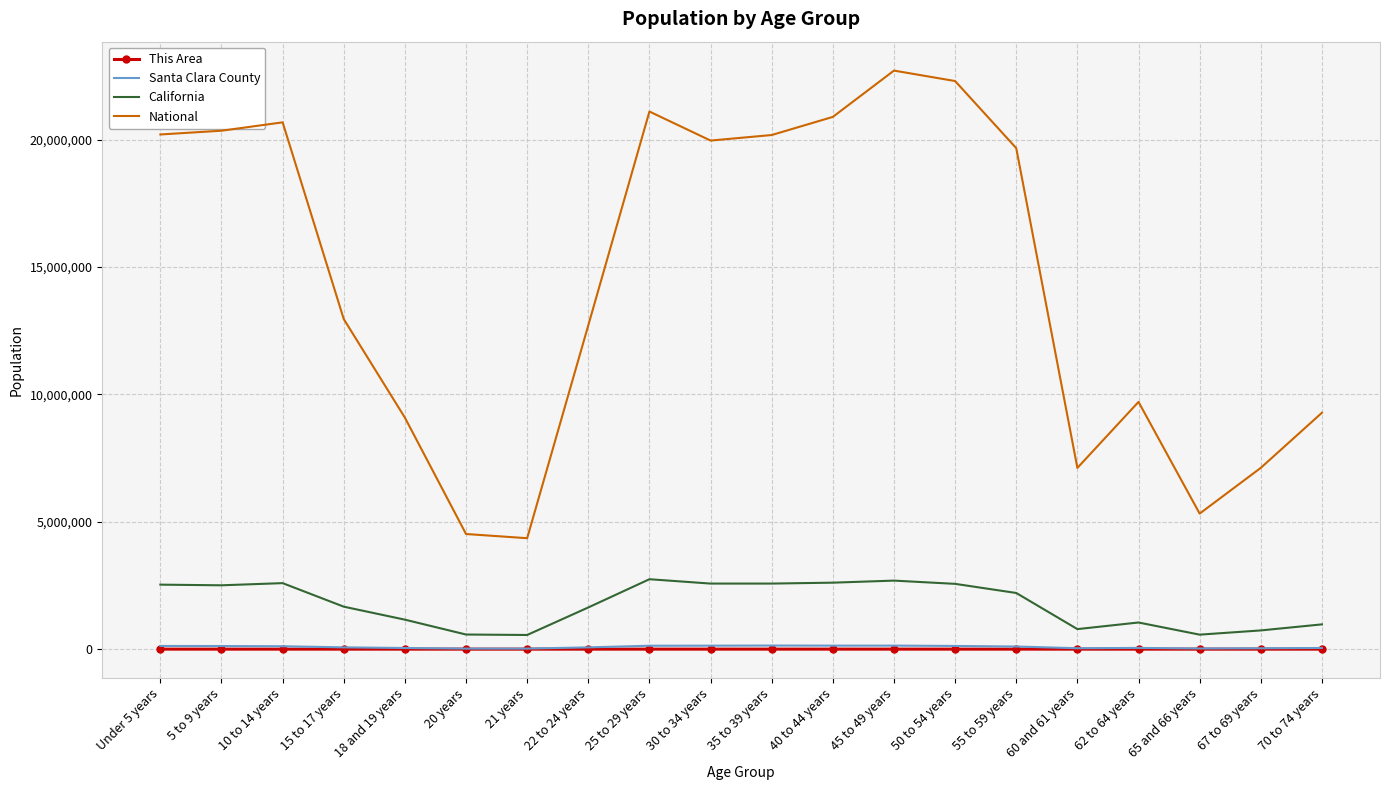

True or false: California has more than 1 interior local peaks.

True